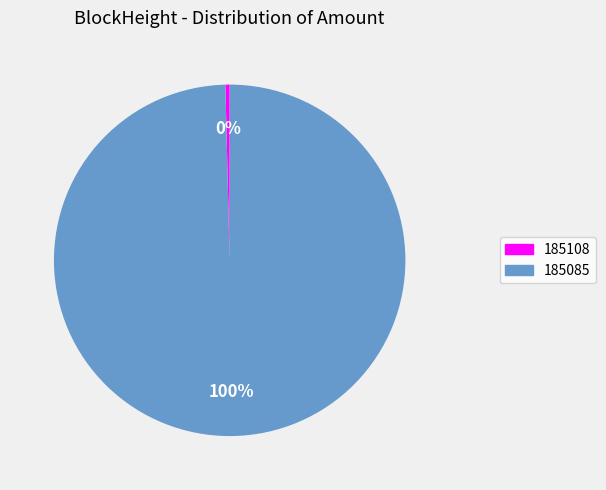

How many segments does this pie chart have?

2